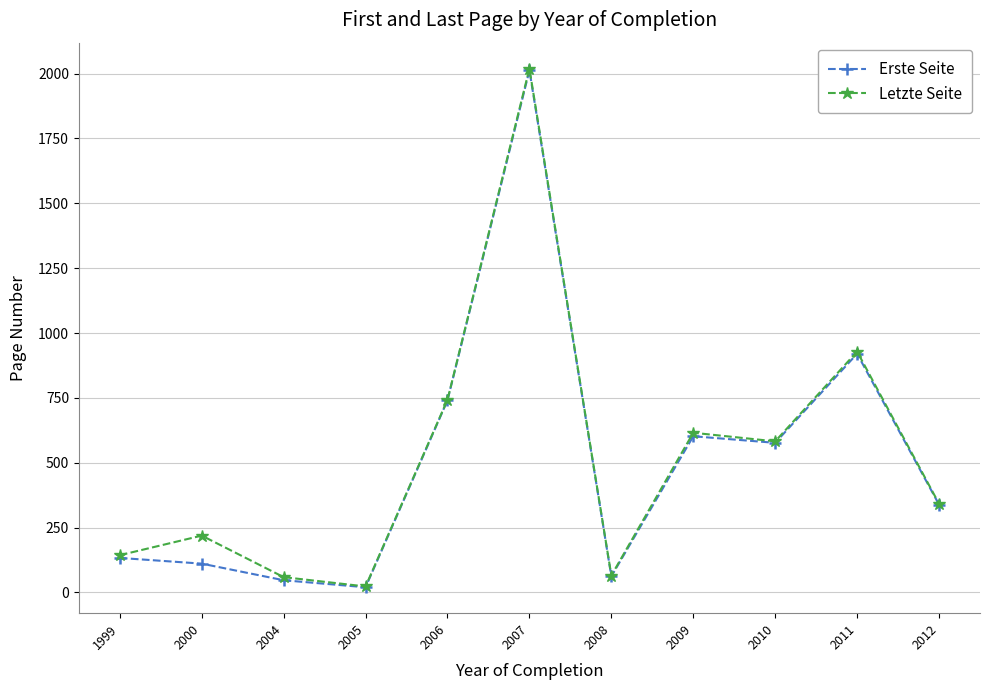

Count the number of categories in the chart.

11